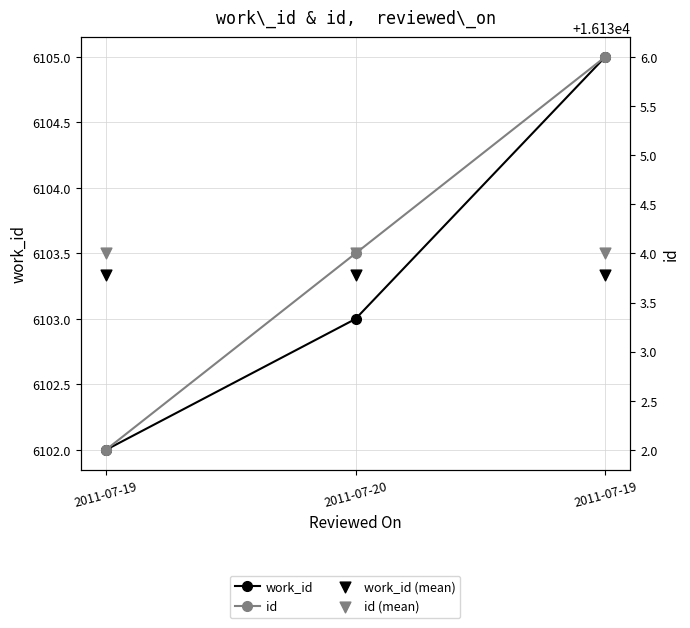

Is the value of work_id (mean) at 2011-07-19 greater than the value of id (mean) at 2011-07-20?

No